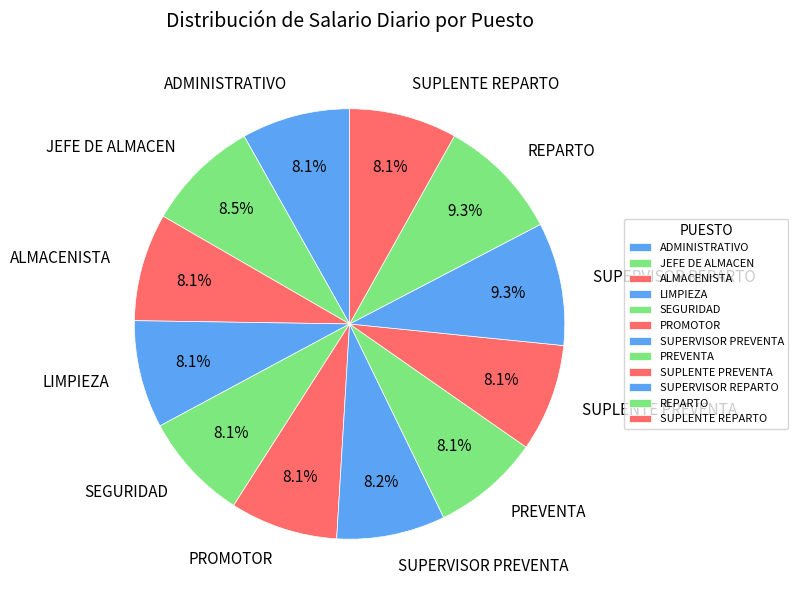

Is LIMPIEZA the majority of the pie?

No